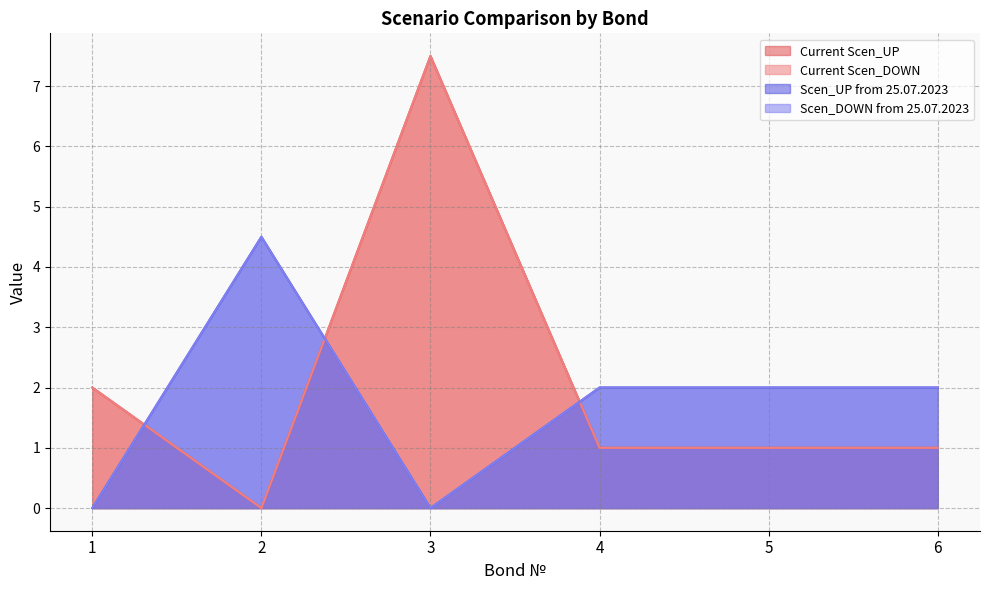

The value of Current Scen_UP at 2 is -5.1. True or false?

False